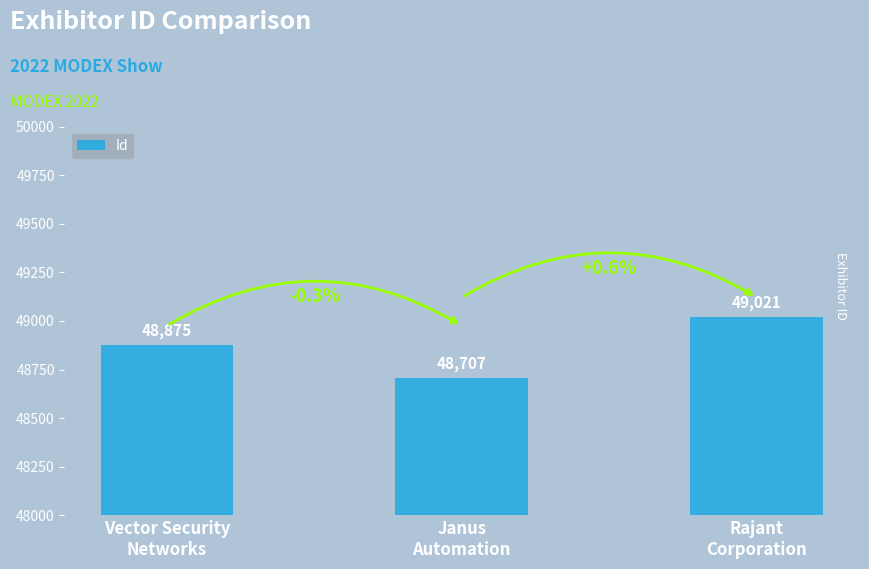

Which category has the highest value across all series?

Rajant
Corporation